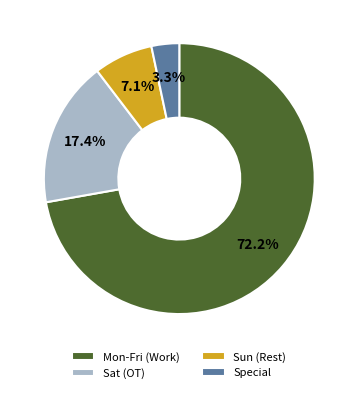

To the nearest percent, what is the difference between the largest and smallest slice percentages?

69%